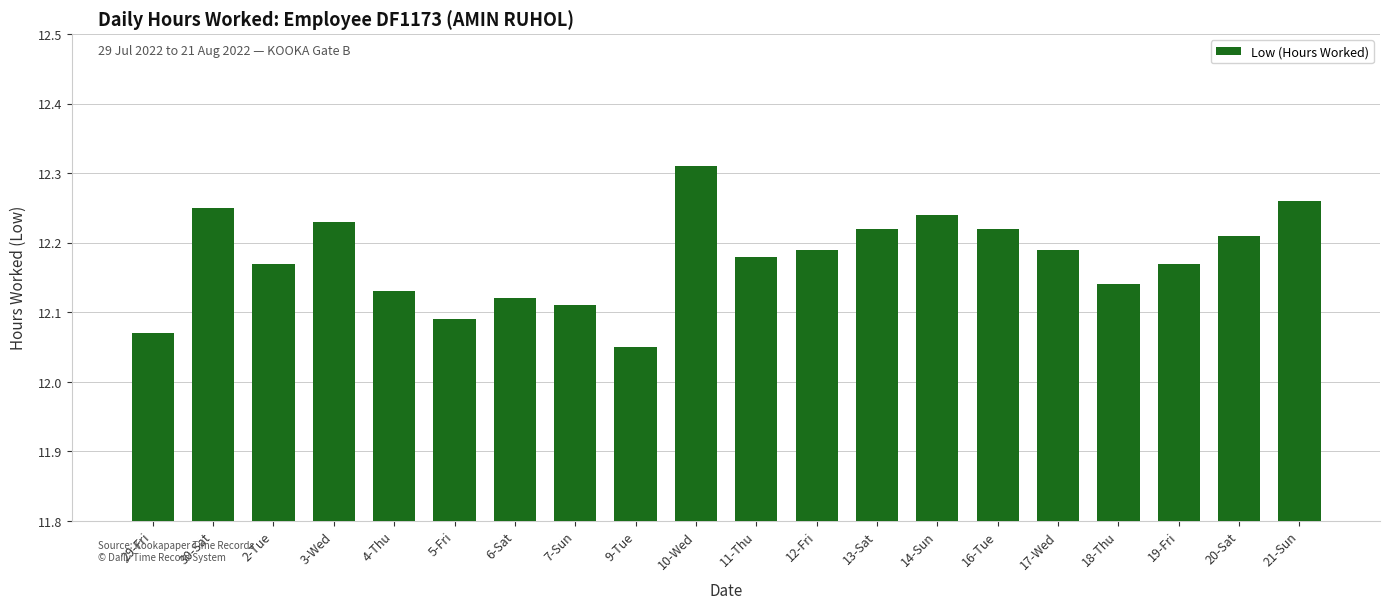

Between 14-Sun and 7-Sun, which is larger?

14-Sun